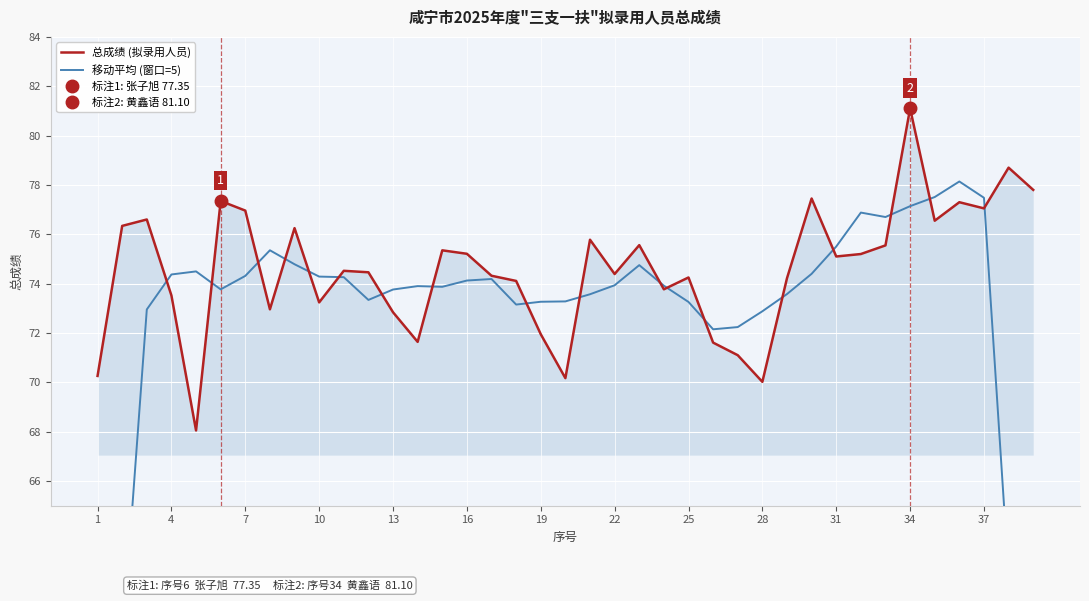

List the series in order of their overall mean, highest first.

总成绩 (拟录用人员), 移动平均 (窗口=5)